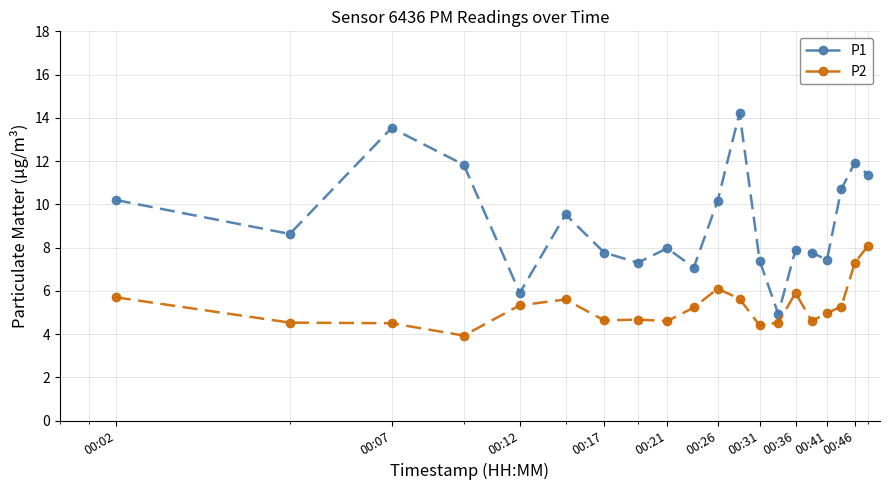

Which series has the largest total across all categories?

P1